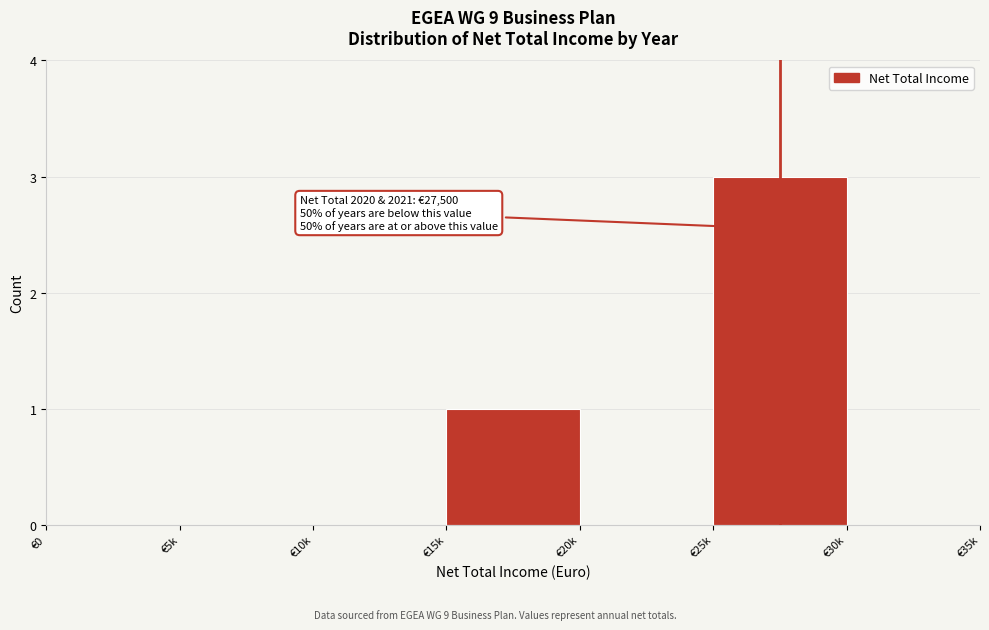

Reading right to left, what are all the values shown in this chart?

€30k=0	€25k=3	€20k=0	€15k=1	€10k=0	€5k=0	€0=0